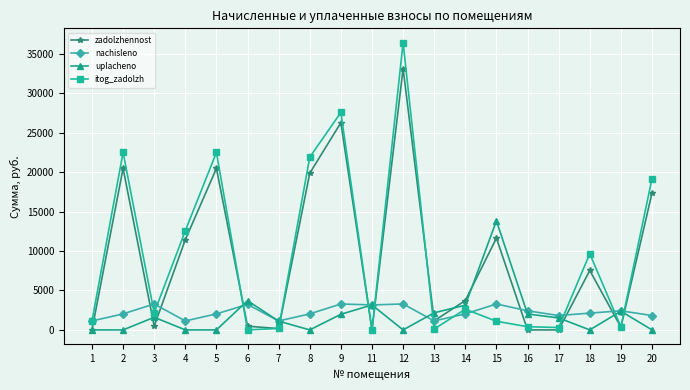

What are all the series names shown in the legend?

zadolzhennost, nachisleno, uplacheno, itog_zadolzh